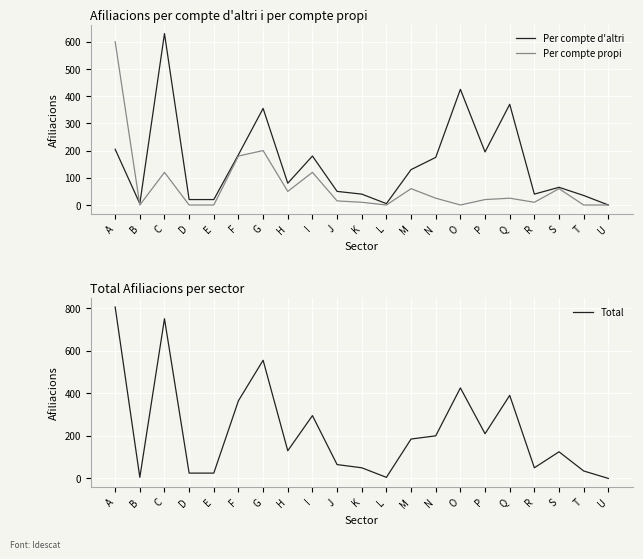

What is the difference between the second highest and minimum values in the Per compte d'altri series?

425